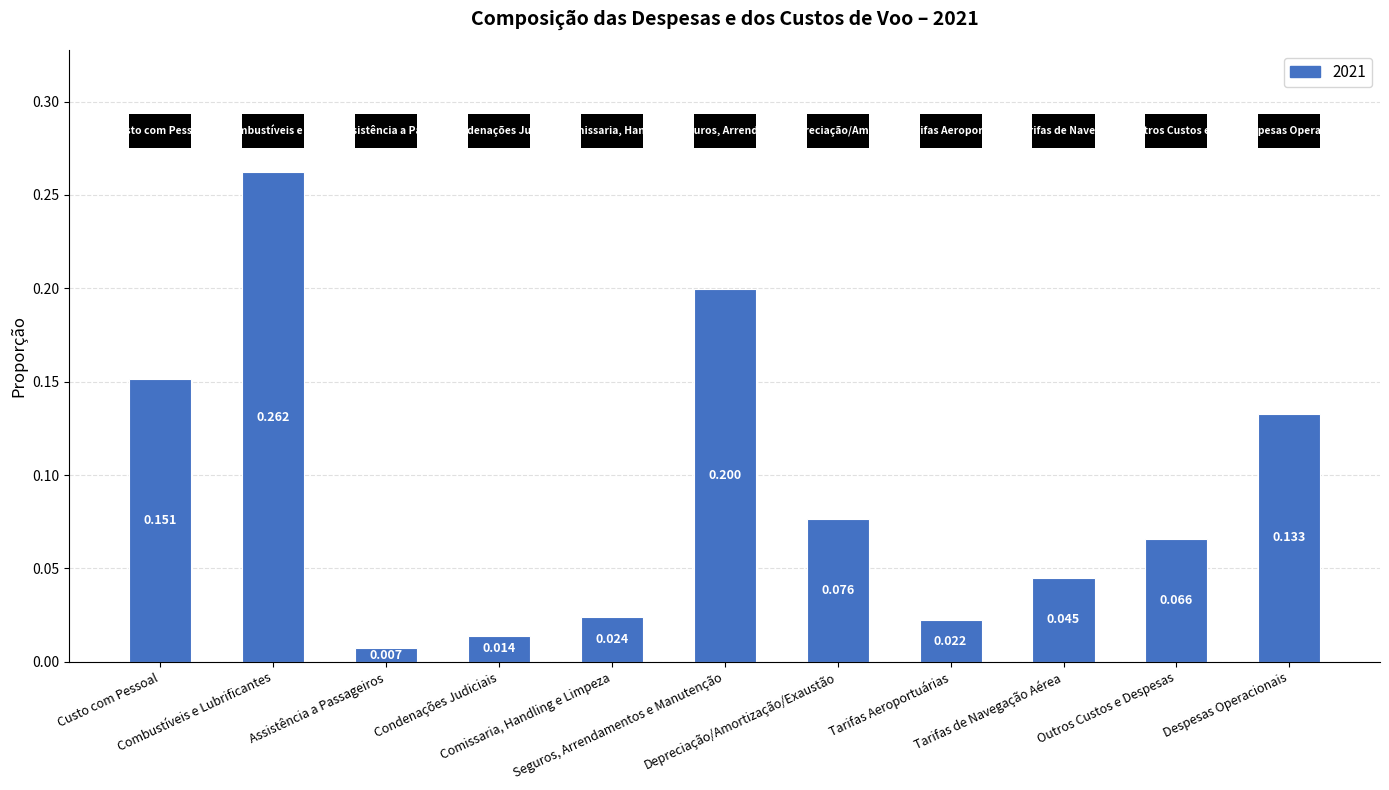

What is the change in value from Seguros, Arrendamentos e Manutenção to Despesas Operacionais?

-0.1